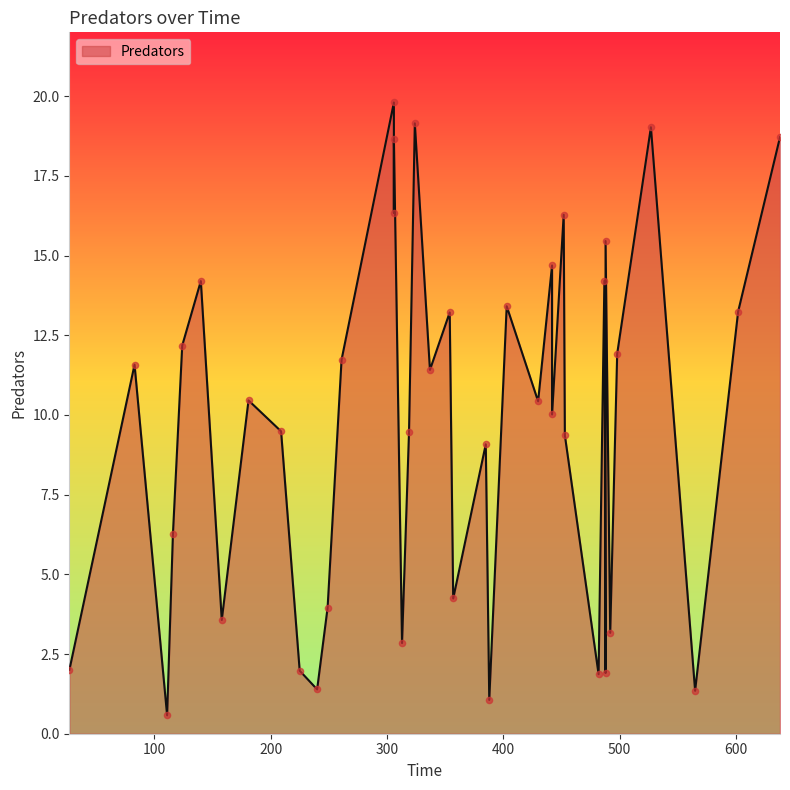

What is the ratio of the value at 7 to the value at 36?

0.4